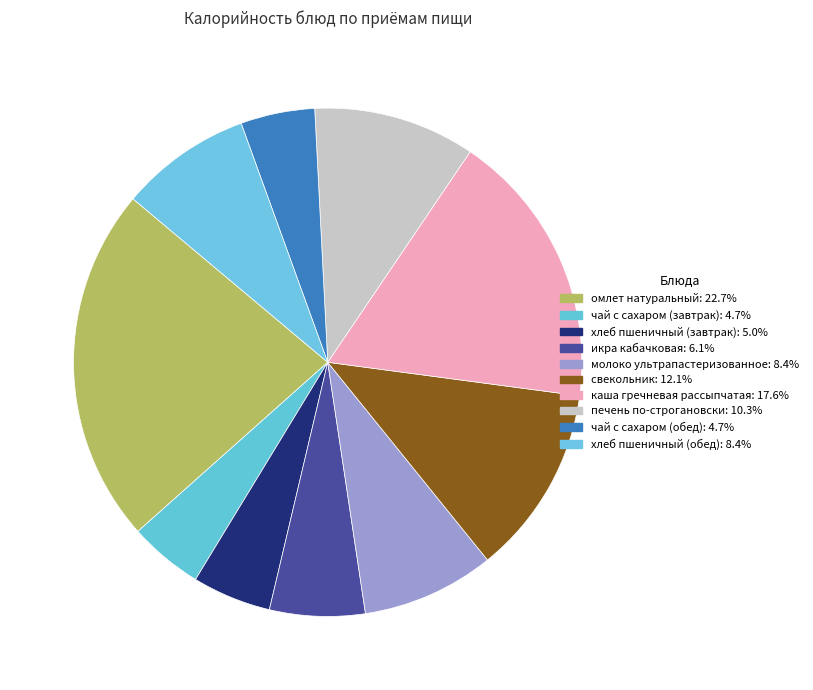

What percentage is the хлеб пшеничный (завтрак) slice, to the nearest percent?

5%